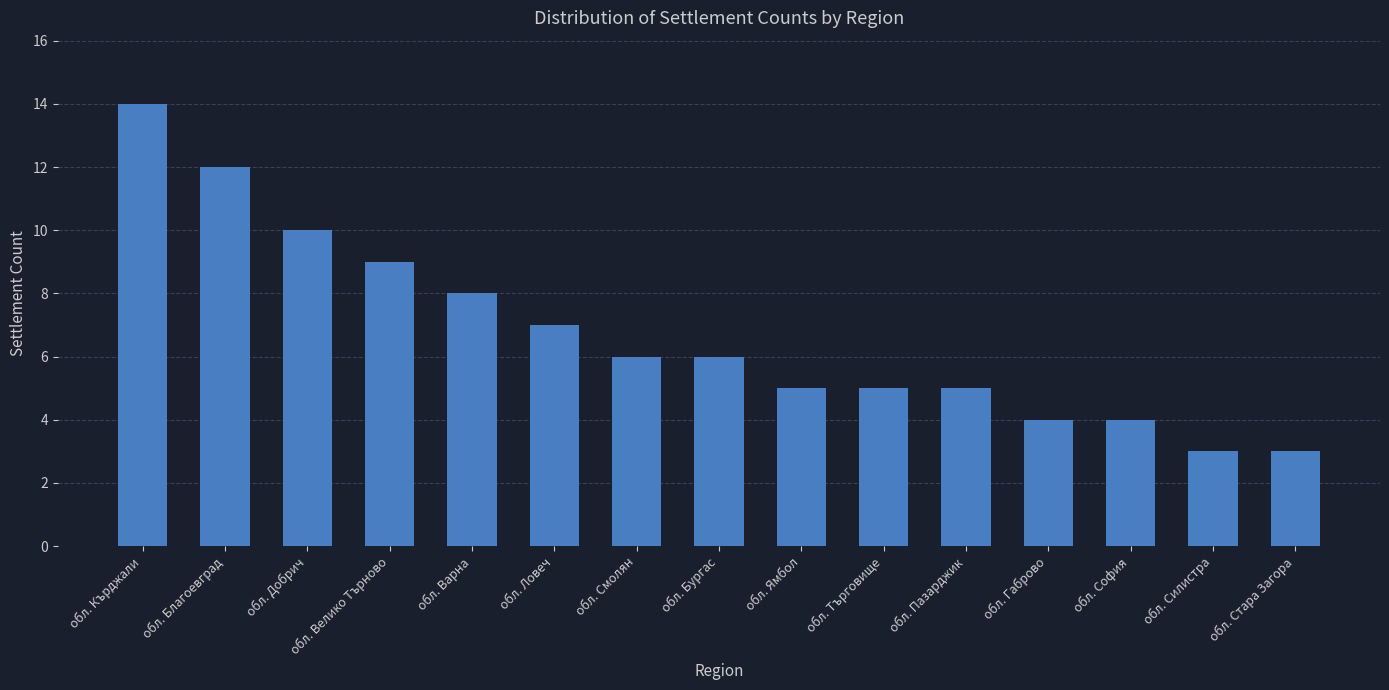

Is it true that the value at обл. Кърджали is 25?

False